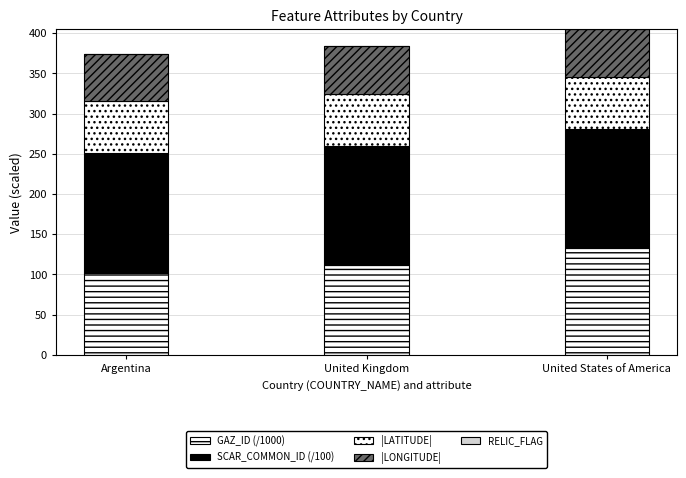

What is the label of the 2nd bar from the right?

United Kingdom